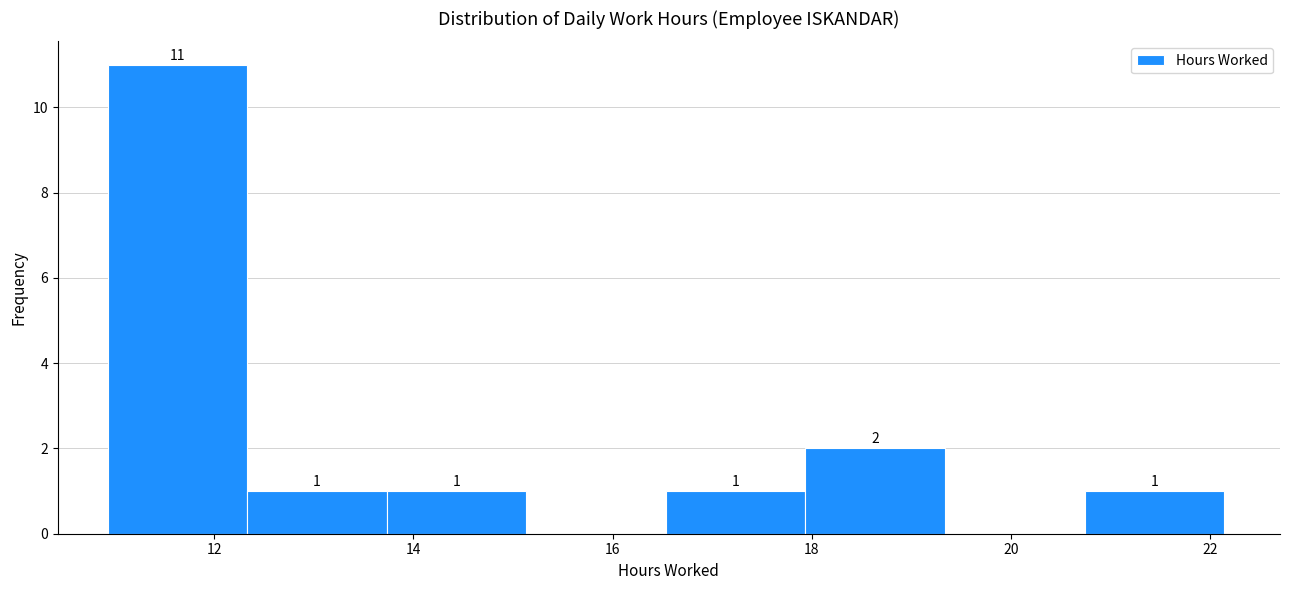

Which range on the x-axis has the tallest bar?

11.0 to 12.4